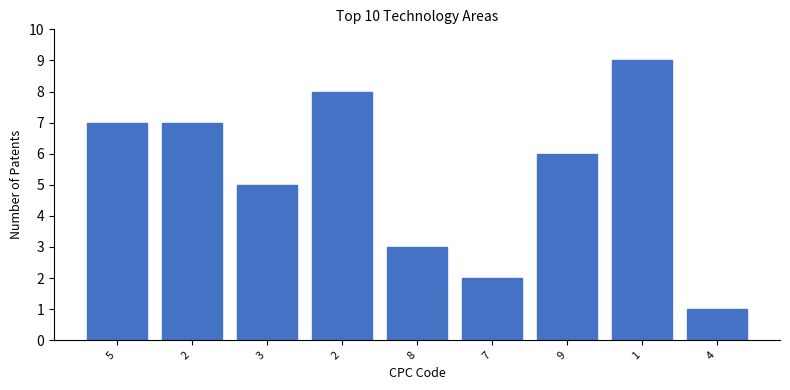

Rank the categories by value from lowest to highest.

4, 7, 8, 3, 9, 5, 2, 2, 1